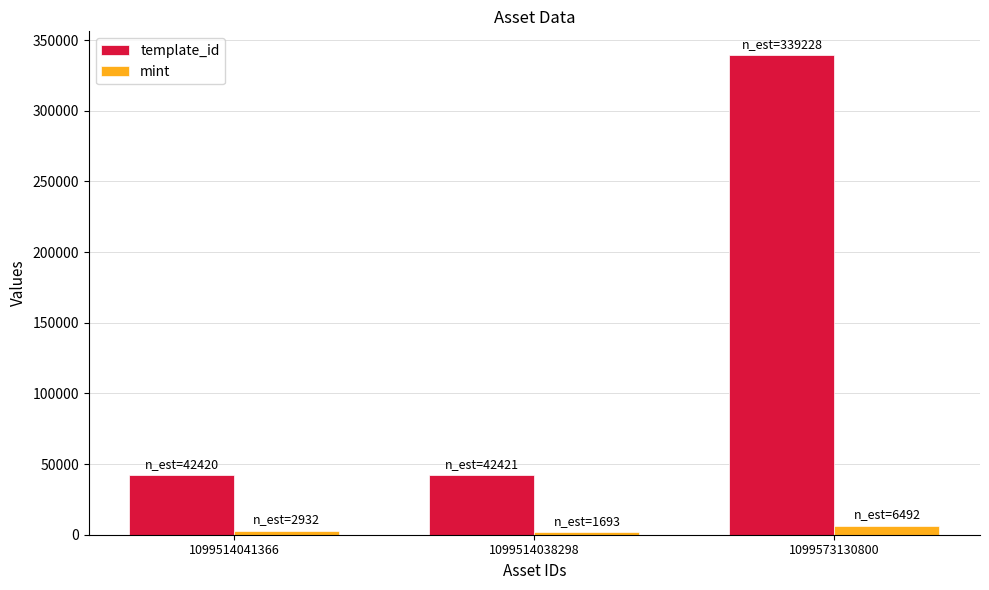

Count the number of data series in this chart.

2